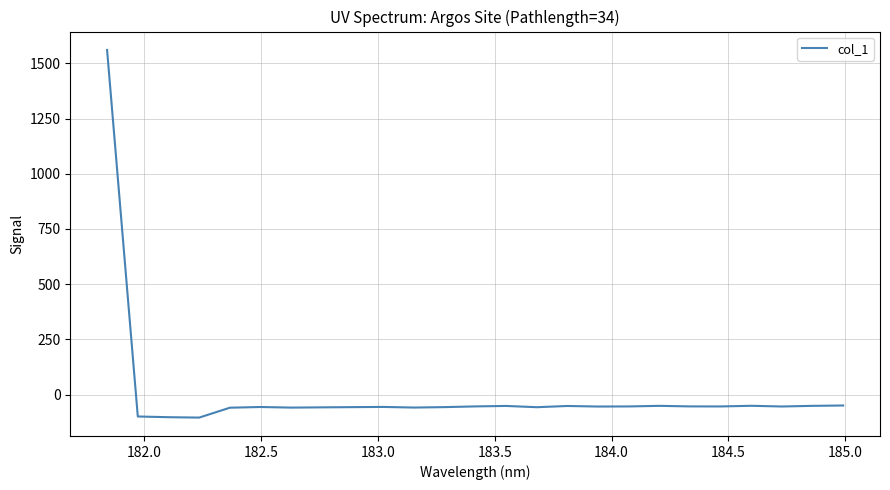

What is the greatest value displayed?

1561.0